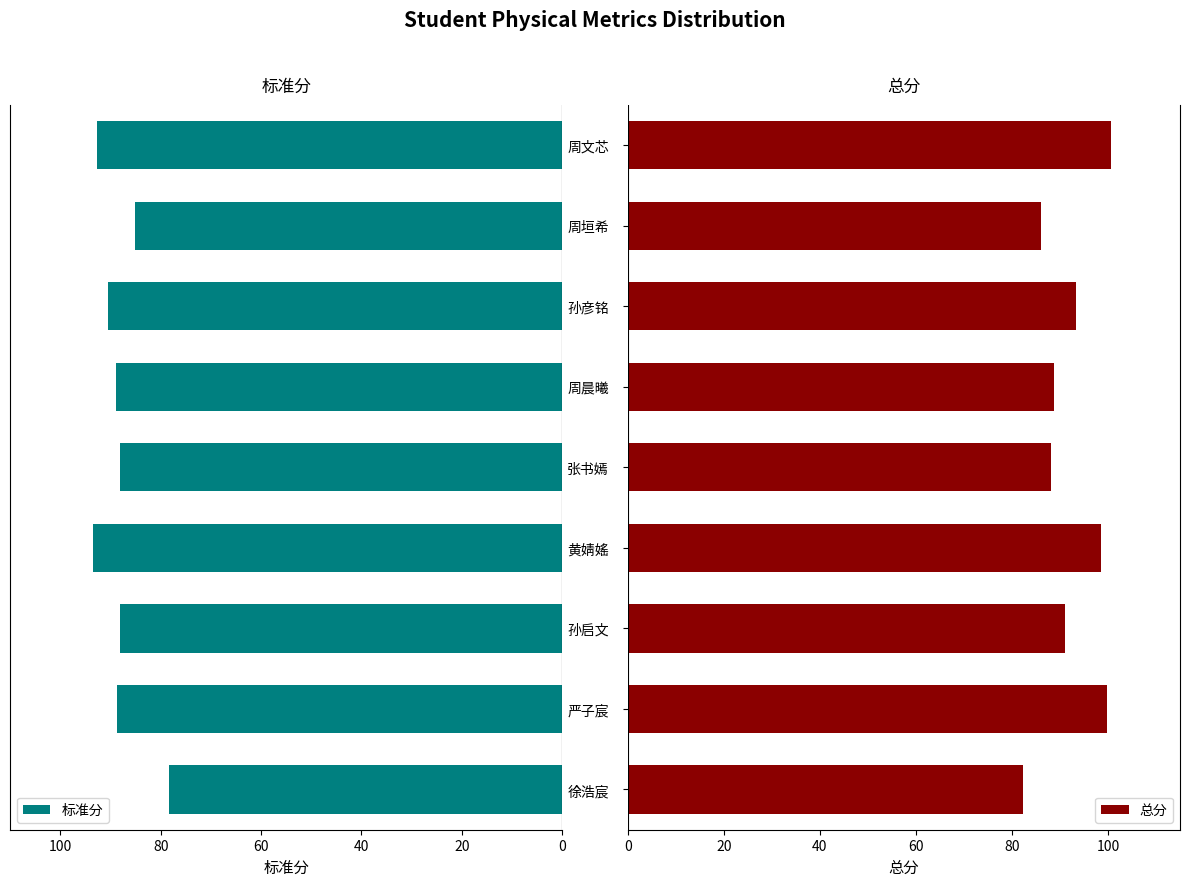

Reading right to left, what are all the values shown in this chart?

标准分: 78.4	88.7	88.0	93.5	88.1	88.8	90.4	85.1	92.7
总分: 82.4	99.7	91.0	98.5	88.1	88.8	93.4	86.1	100.7